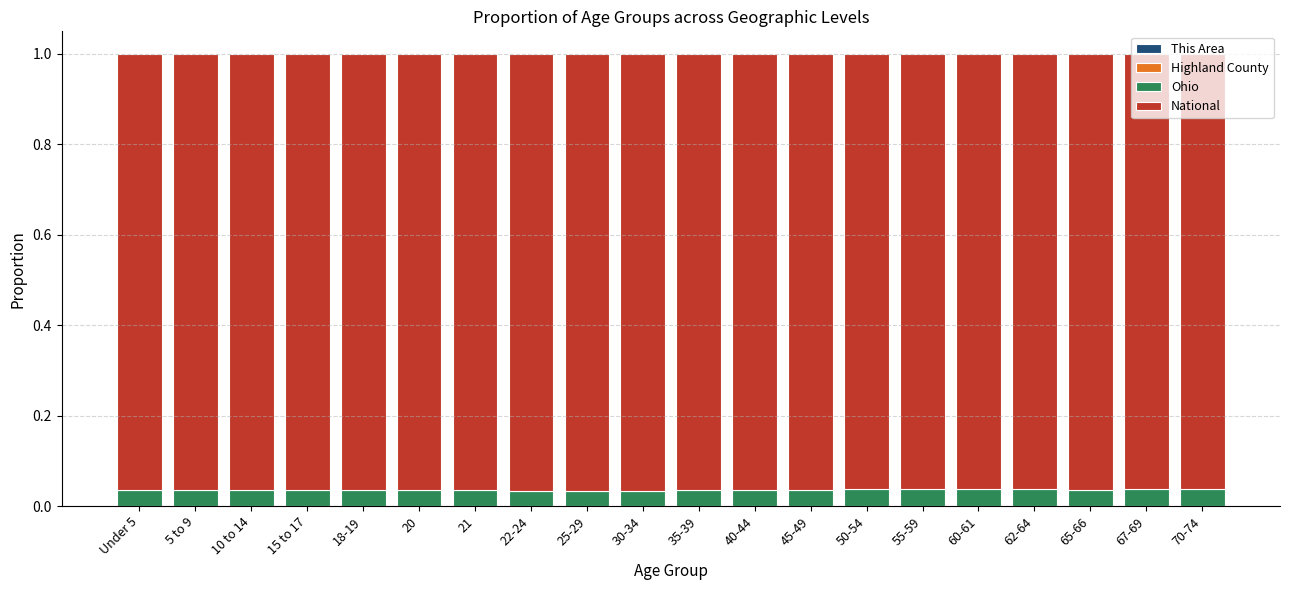

How many series are shown in this chart?

4